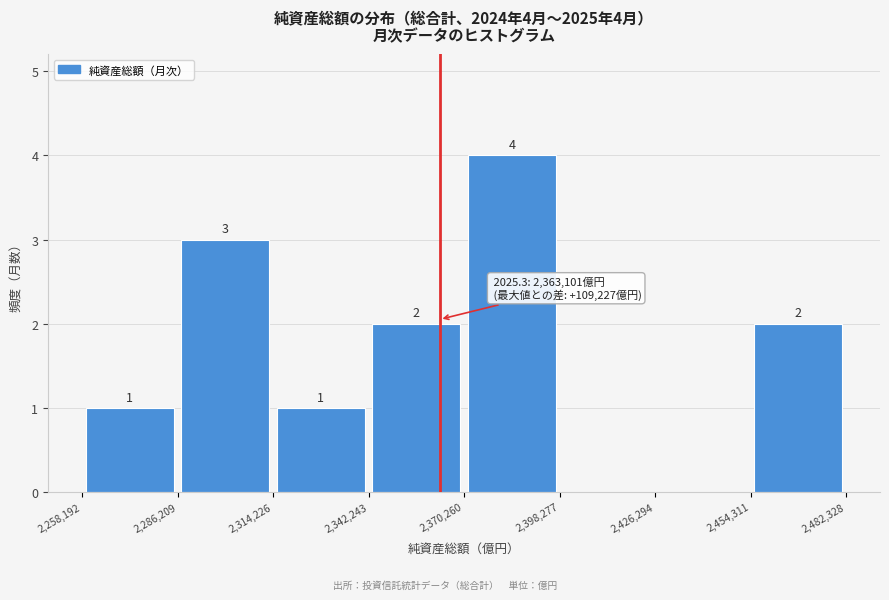

Which range on the x-axis has the tallest bar?

2,370,260 to 2,398,277